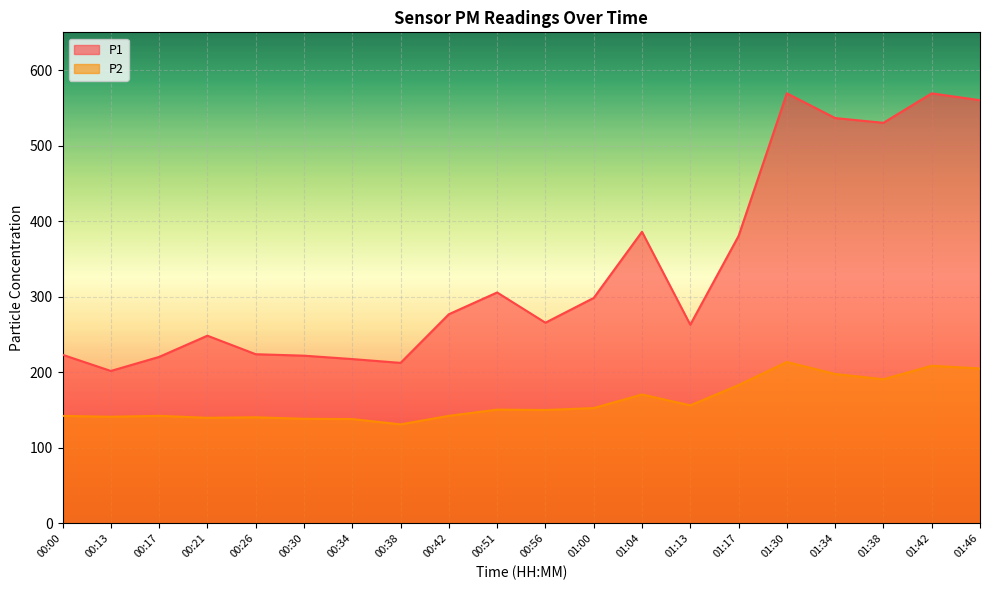

How many values in the P1 series are below 276?

10